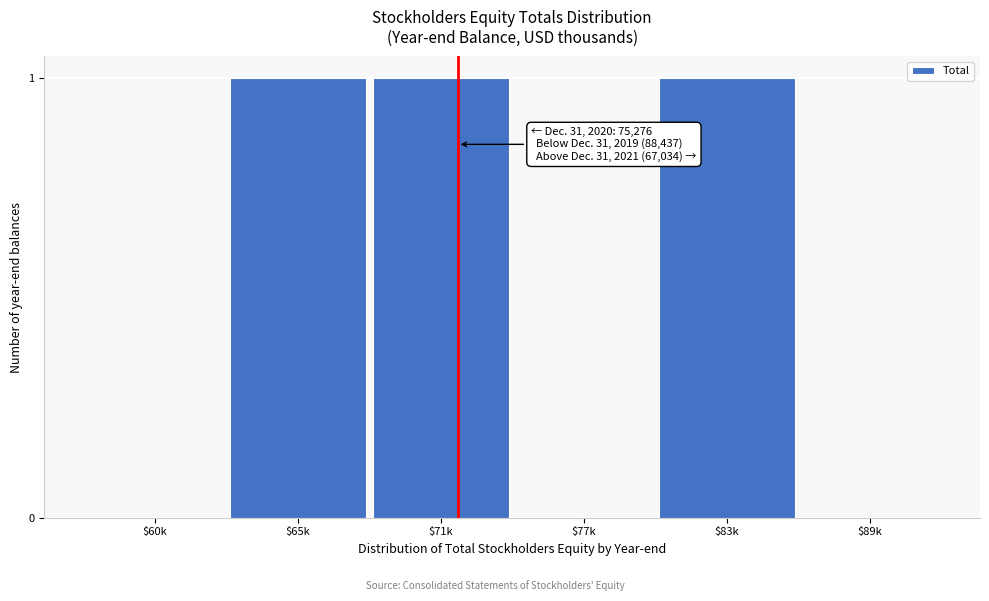

True or false: the data shows 0 at $89k.

True